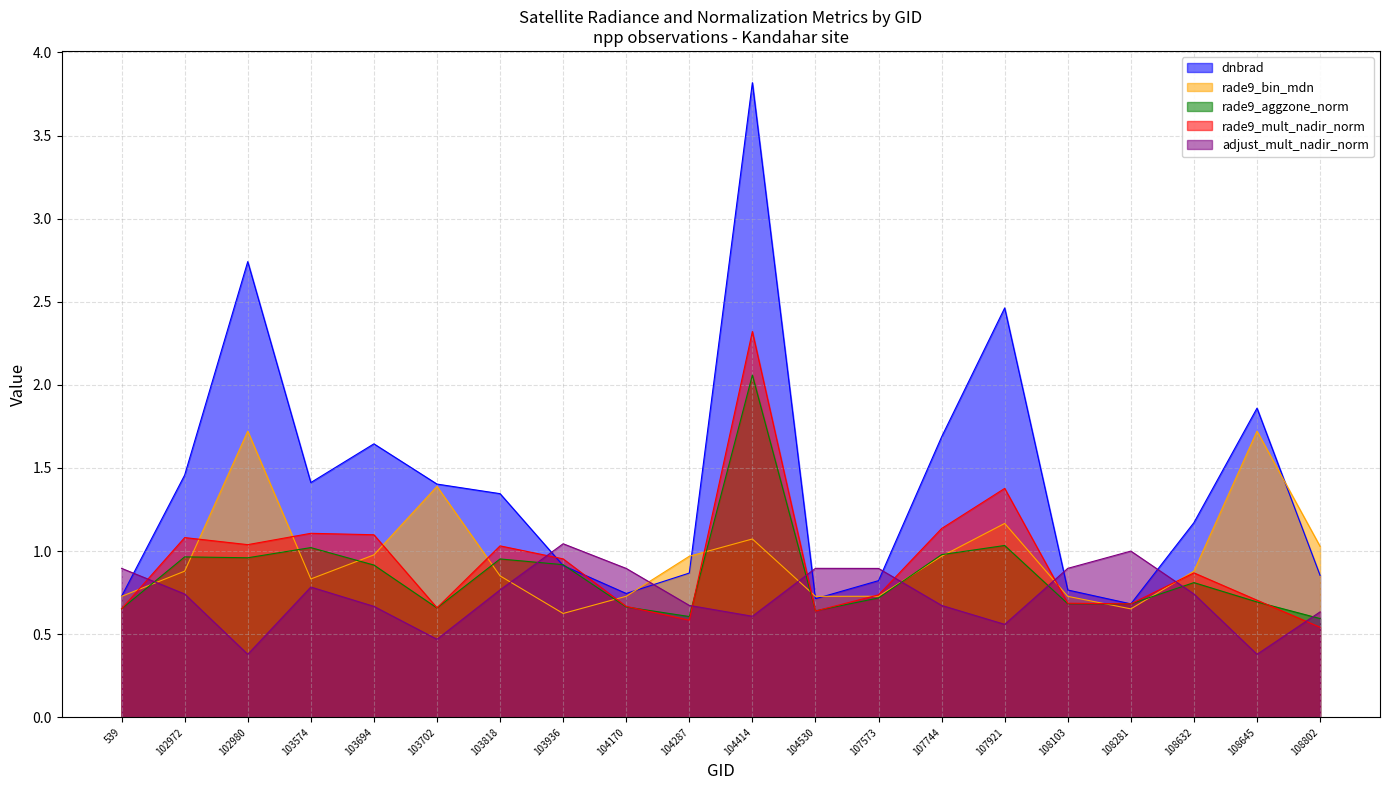

True or false: rade9_bin_mdn has more than 2 points higher than both neighbors.

True